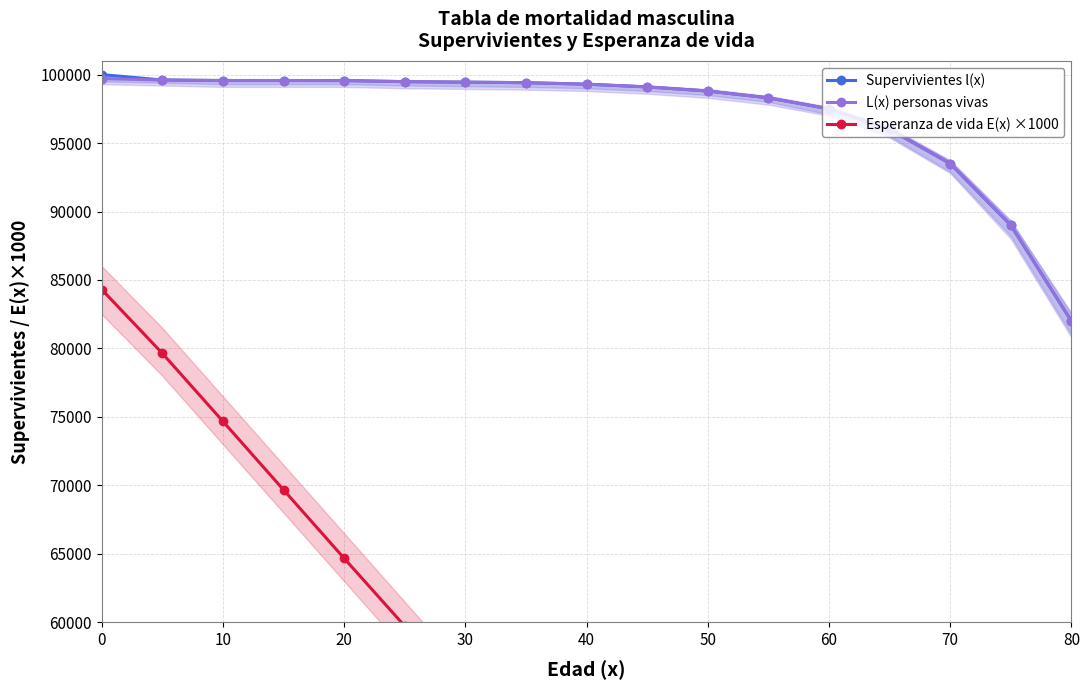

What are all the series names shown in the legend?

Supervivientes l(x), L(x) personas vivas, Esperanza de vida E(x) ×1000